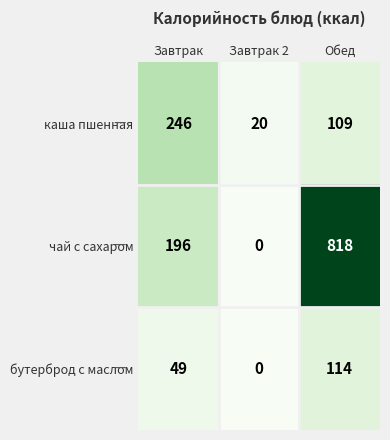

How many data points does each series have?

3